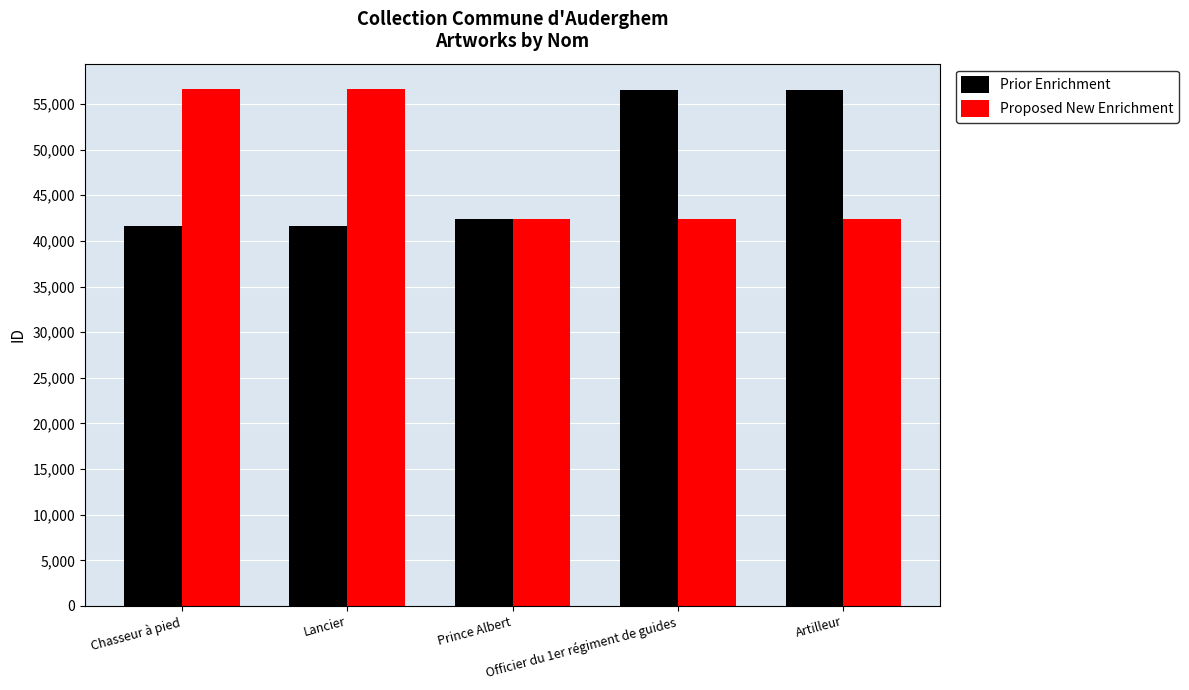

Is it true that Proposed New Enrichment equals 10552 at Officier du 1er régiment de guides?

False